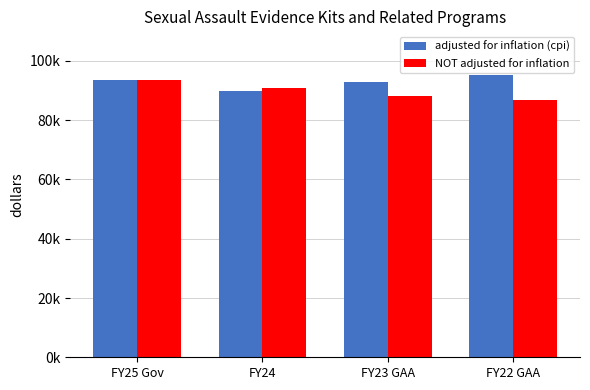

Rank the series by their maximum value, from lowest to highest.

NOT adjusted for inflation, adjusted for inflation (cpi)